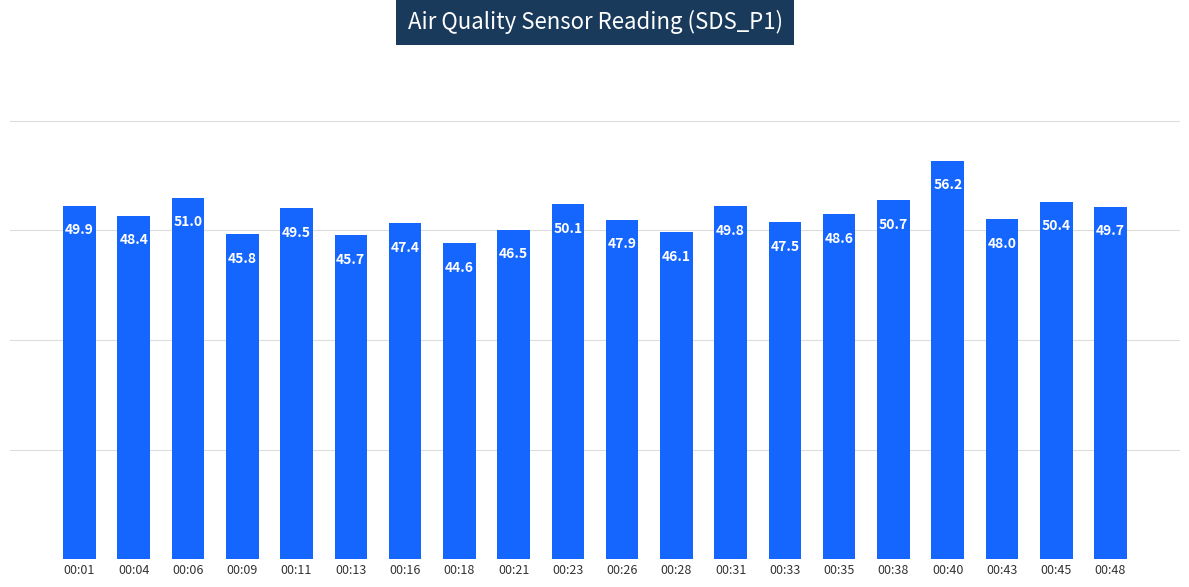

Is it true that the value at 00:06 is 51.0?

True